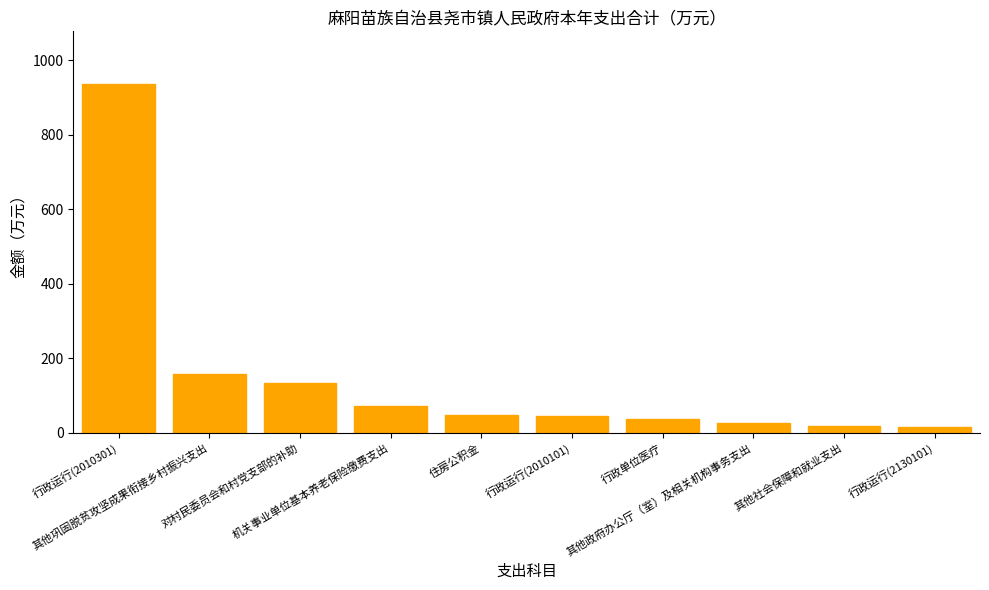

Are the bars grouped side by side (vs. stacked)?

No